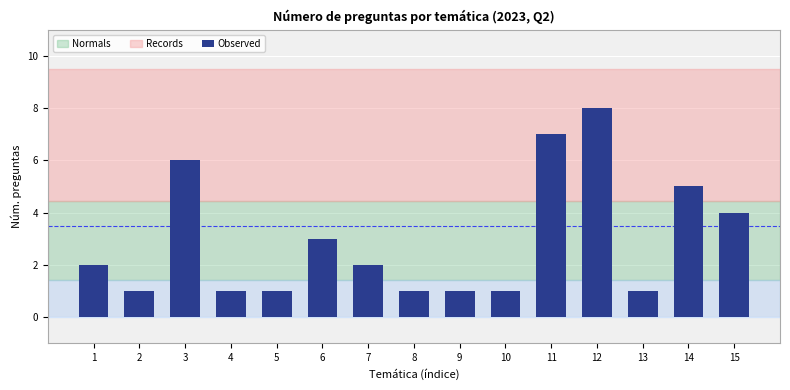

What is the greatest value displayed?

8